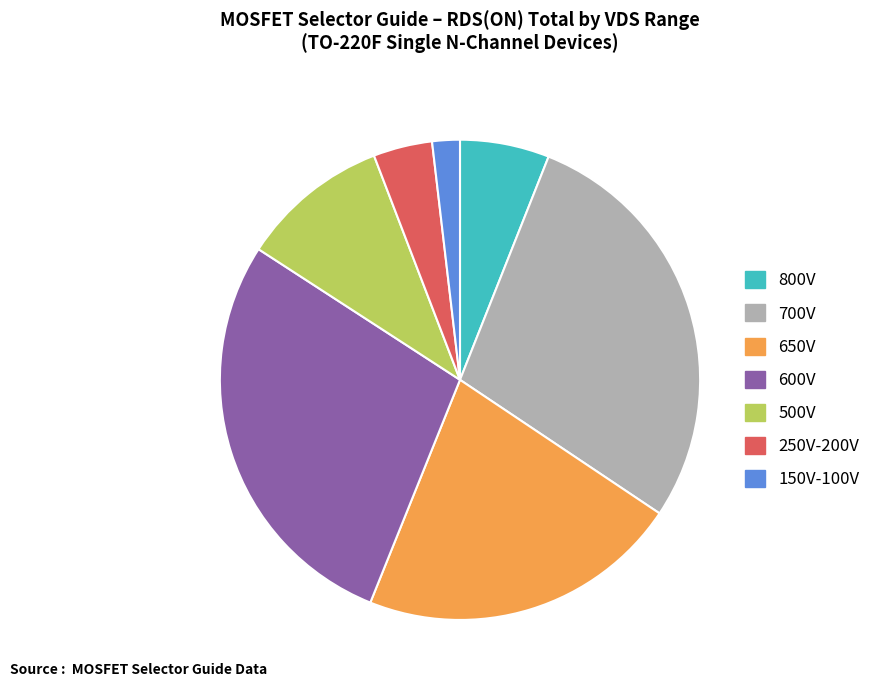

How many slices are in this pie chart?

7